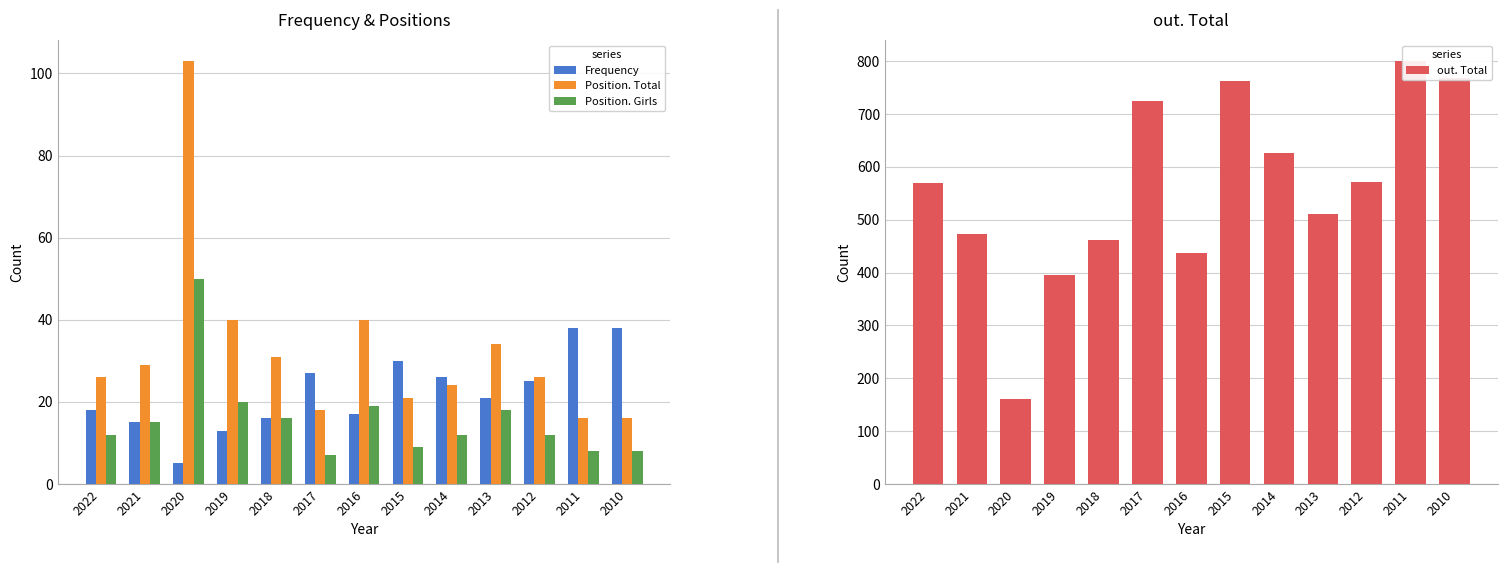

How many data points in Frequency are above 21?

6